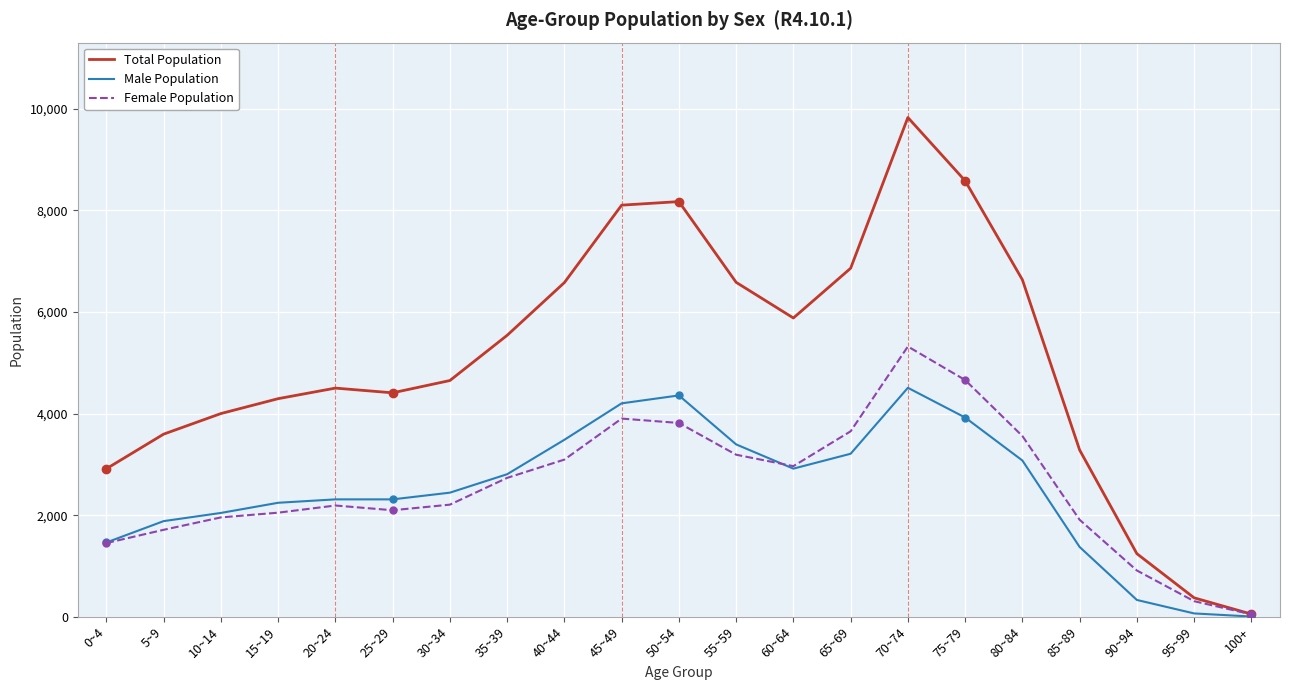

At which category does Total Population reach its first local peak?

20~24